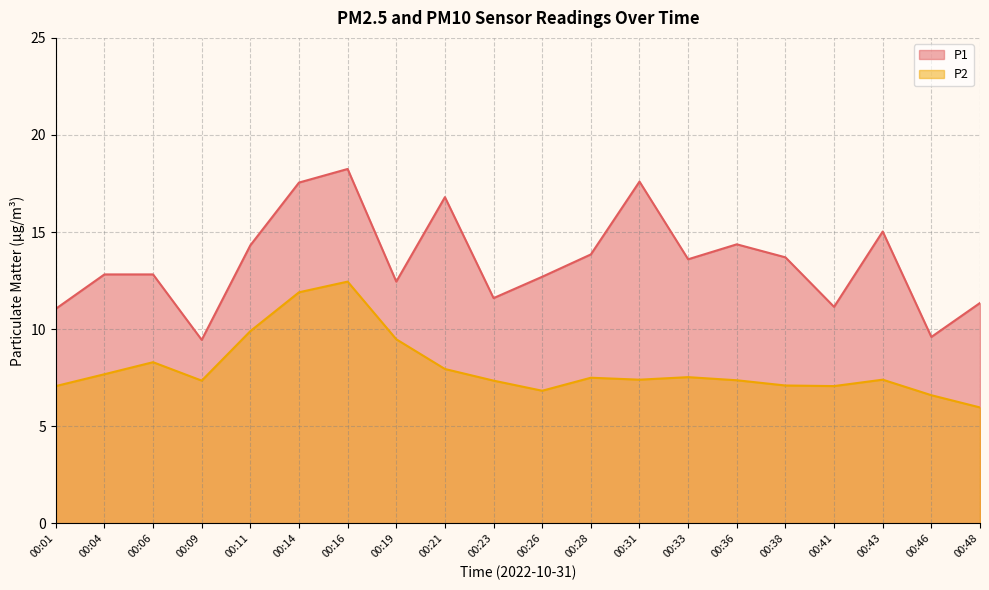

List the series in order of their overall mean, lowest first.

P2, P1